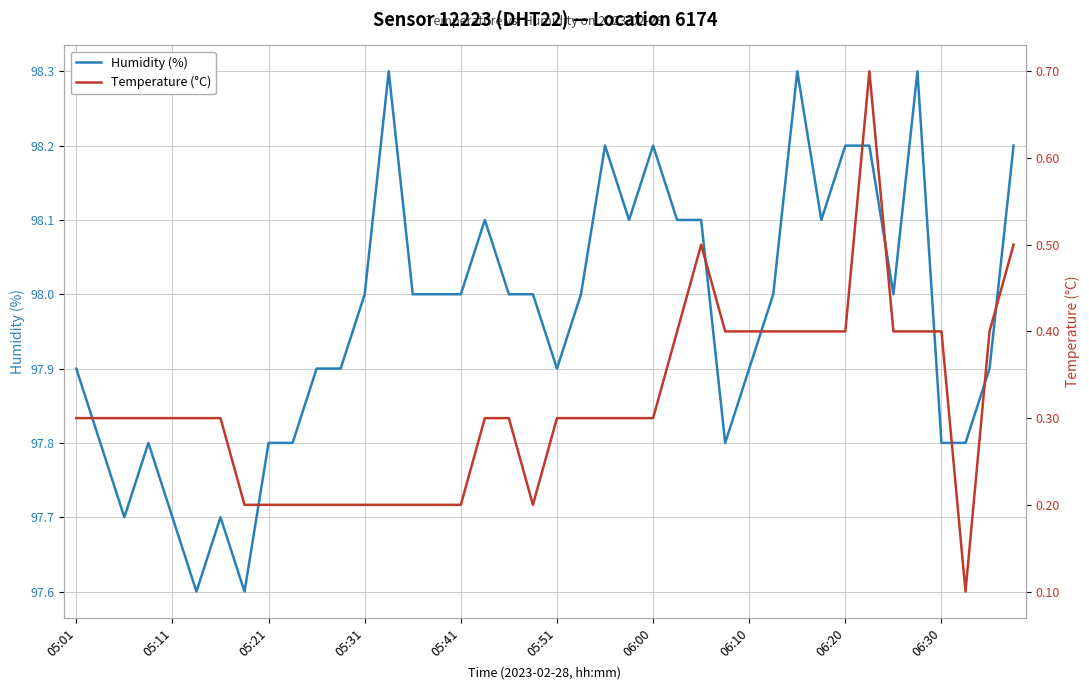

What is the lowest value of the Humidity (%) series?

97.6